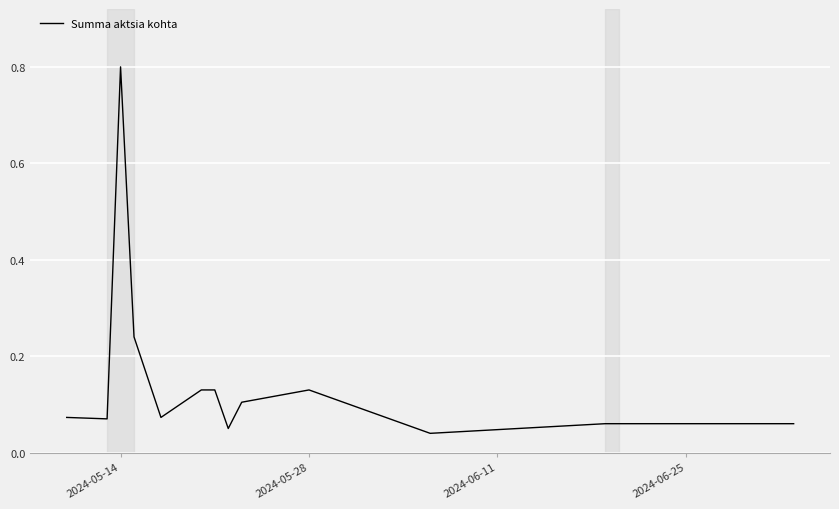

What is the difference between the maximum and minimum values?

0.8